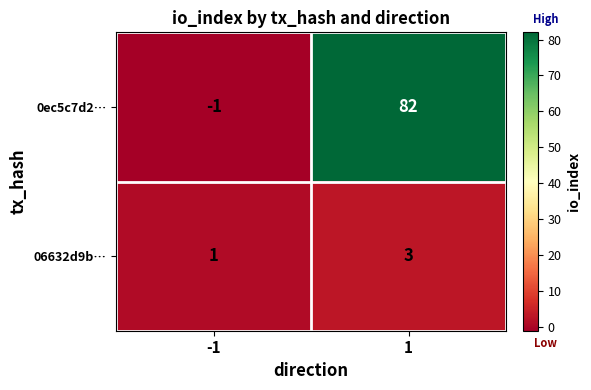

The value of 0ec5c7d2… at 1 is 44. True or false?

False